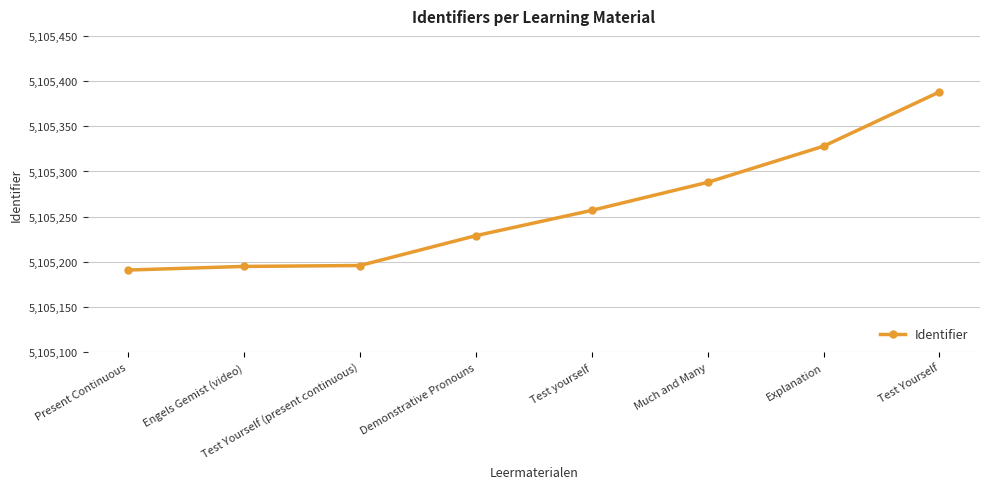

What is the approximate value at Explanation?

5105328